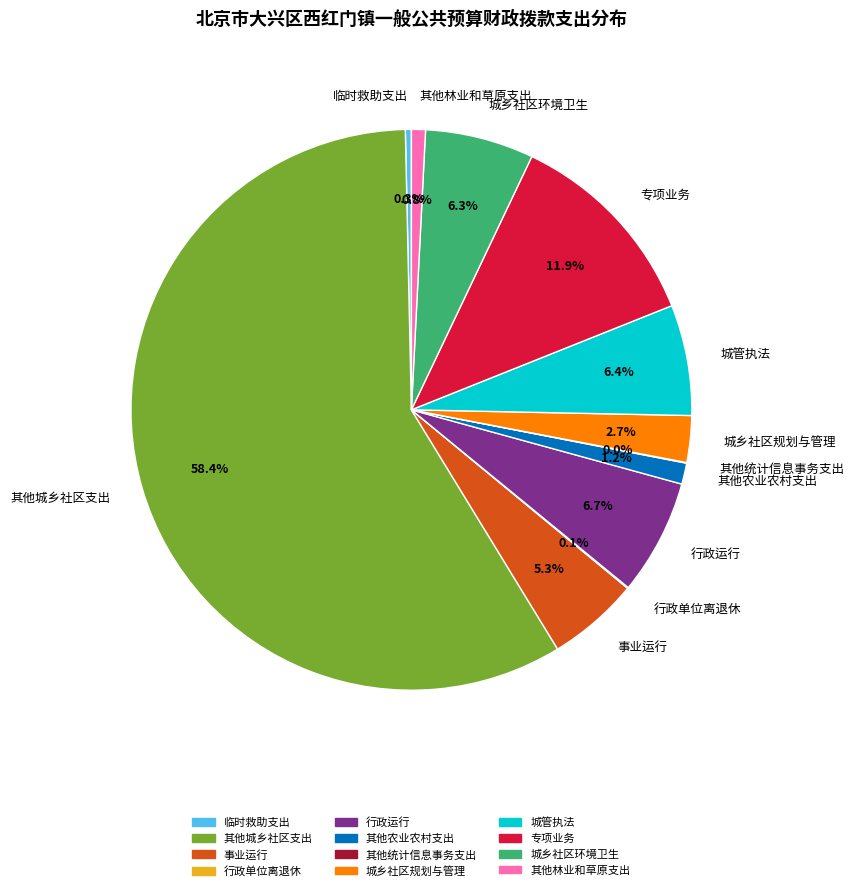

What is the largest slice in the pie chart?

其他城乡社区支出